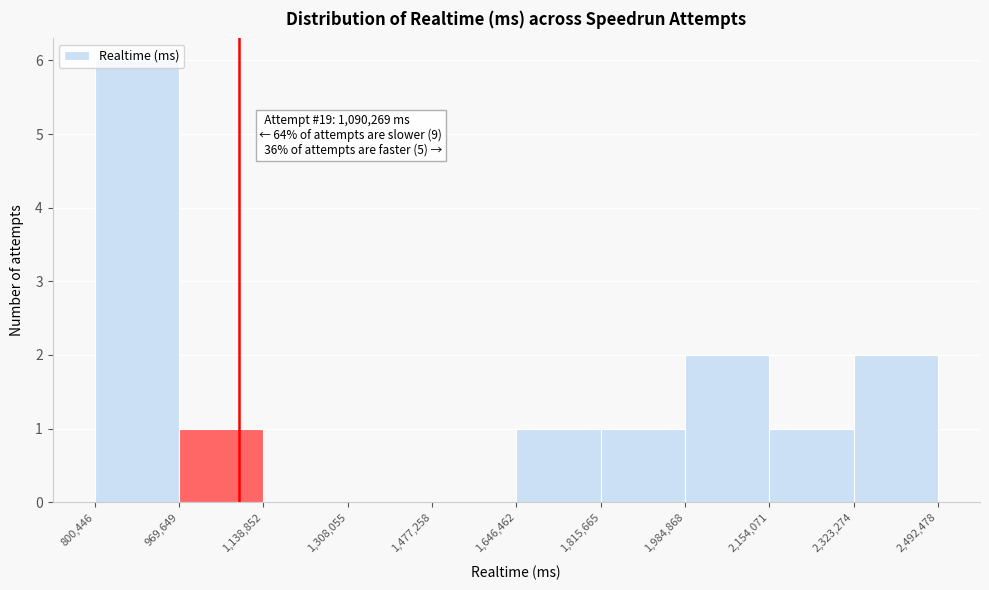

Over which range of the x-axis is the bar tallest?

800,446 to 969,649